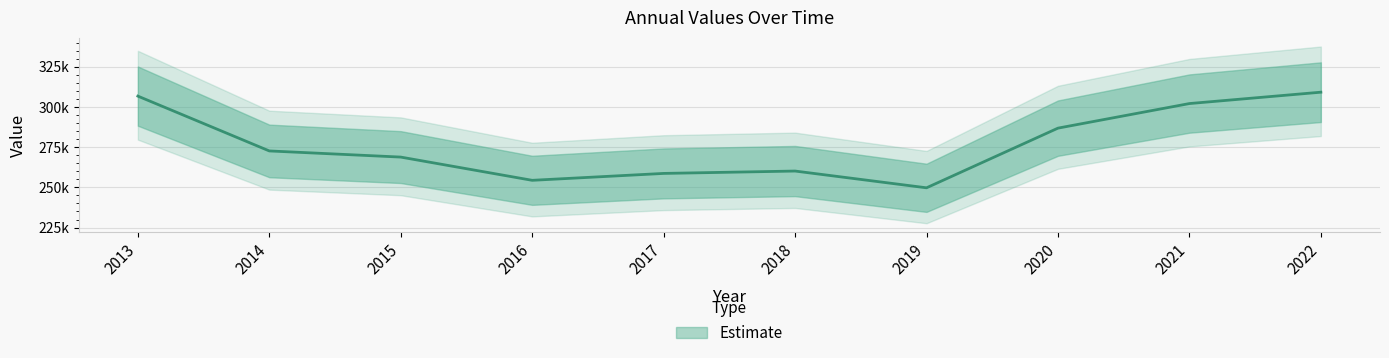

Which category has the lowest value across all series?

2019